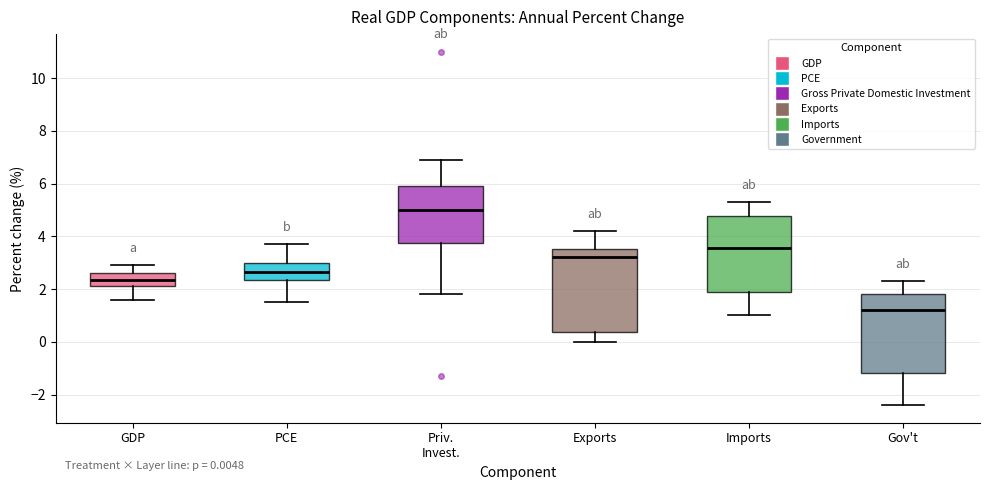

Which box's median line is the lowest?

Gov't